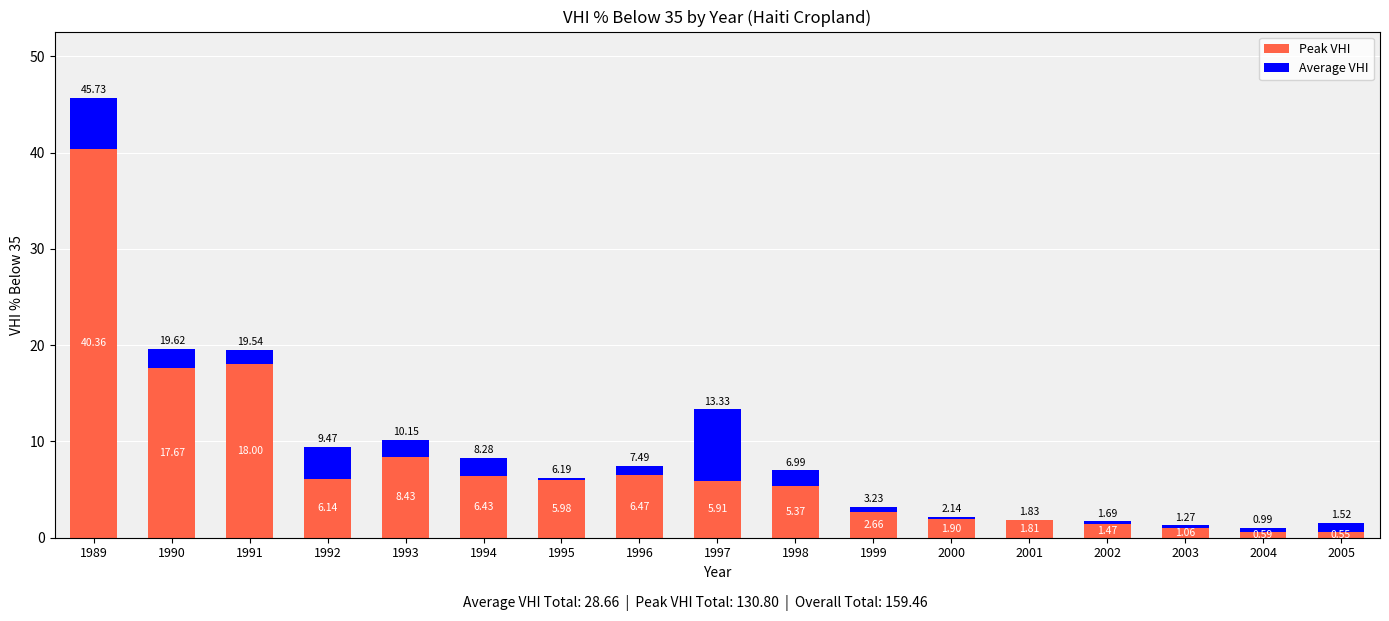

At which category is the sum across all series the highest?

1989